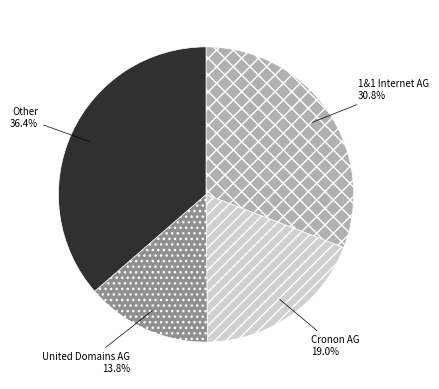

What portion of the pie excludes Other?

63.6%